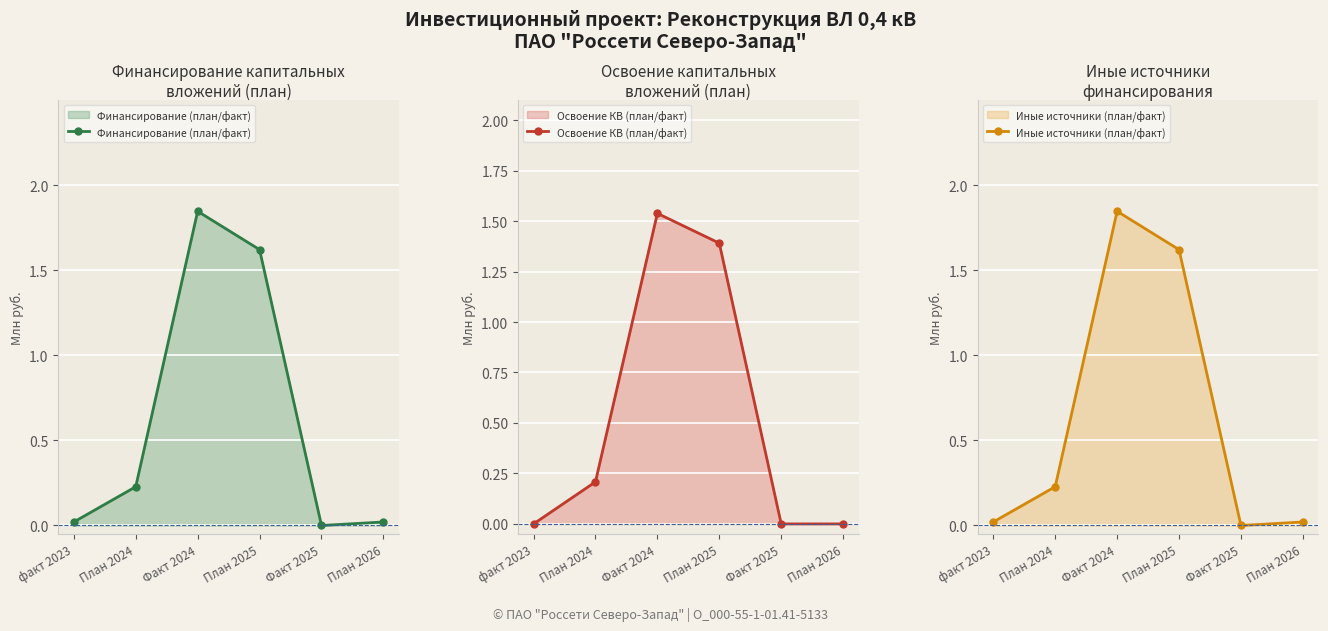

At which label is Иные источники (план/факт) closest to 0?

Факт 2025